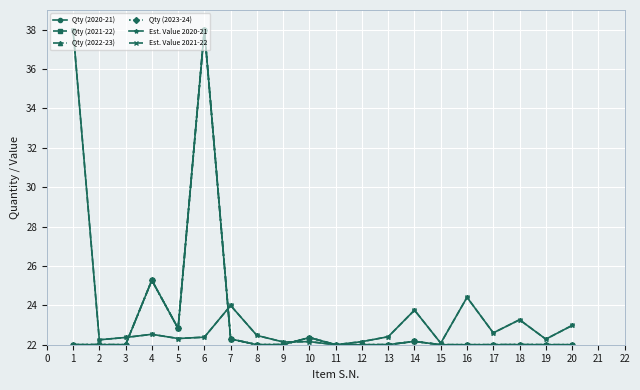

What is the average value of the Qty (2021-22) series?

23.0